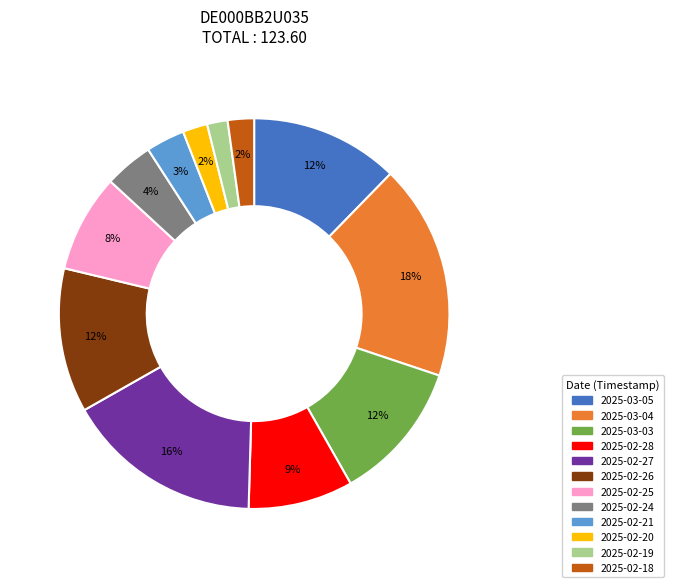

Approximately how many times larger is the value at 2025-03-04 compared to 2025-02-27?

1.1